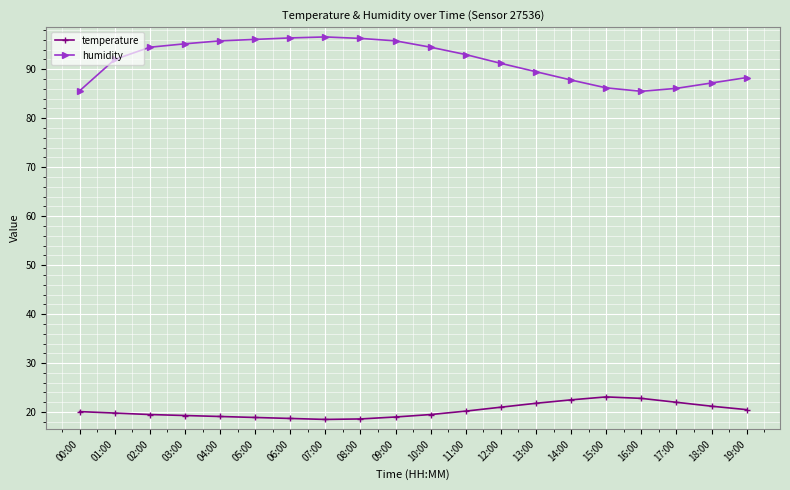

At how many categories does at least one series exceed 38?

20